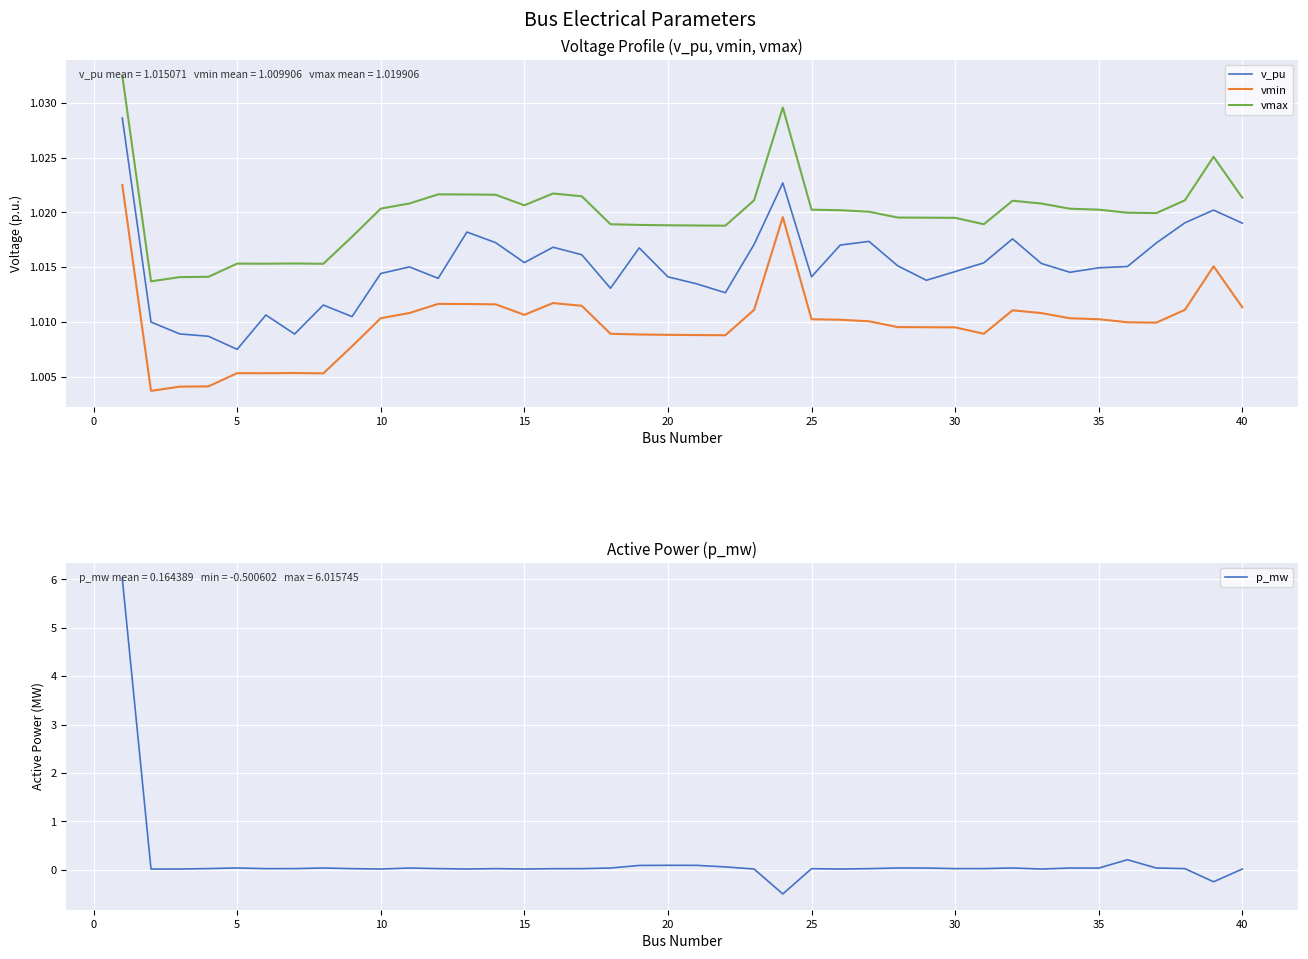

At 34, list the series in order from smallest to largest.

p_mw, vmin, v_pu, vmax